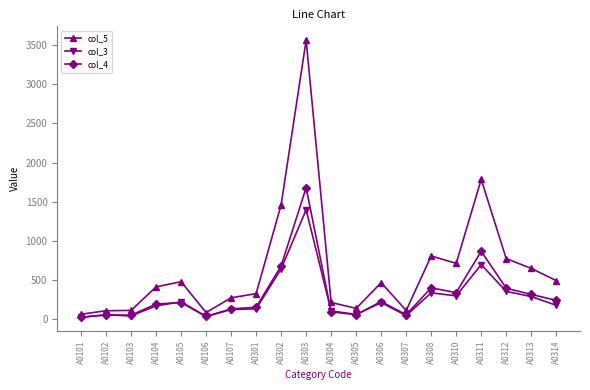

The value of col_3 at A0106 is 38. True or false?

True